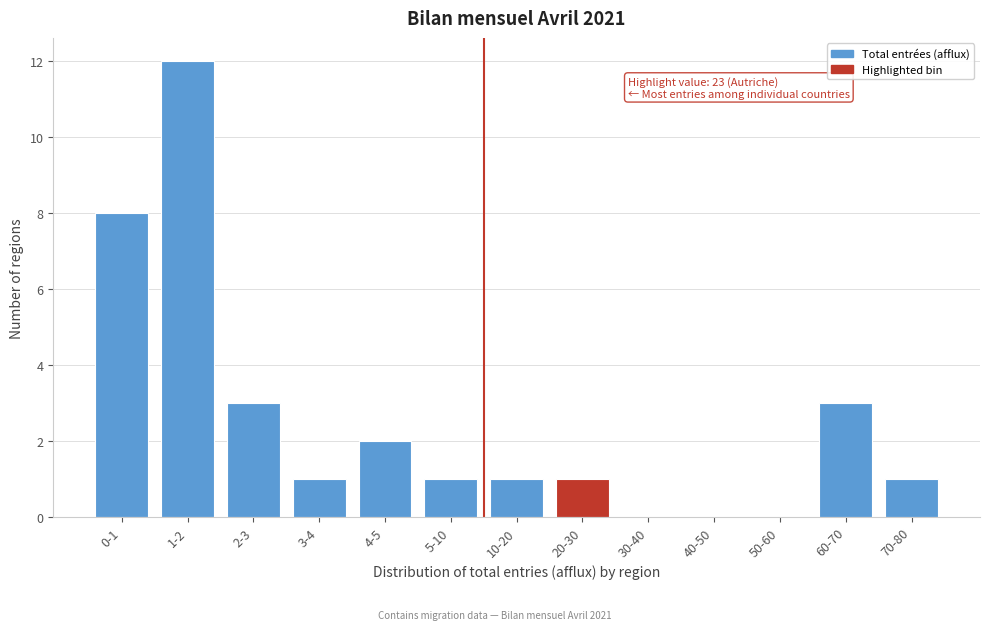

Reading left to right, transcribe all the data shown in this chart.

0-1=8	1-2=12	2-3=3	3-4=1	4-5=2	5-10=1	10-20=1	20-30=1	30-40=0	40-50=0	50-60=0	60-70=3	70-80=1